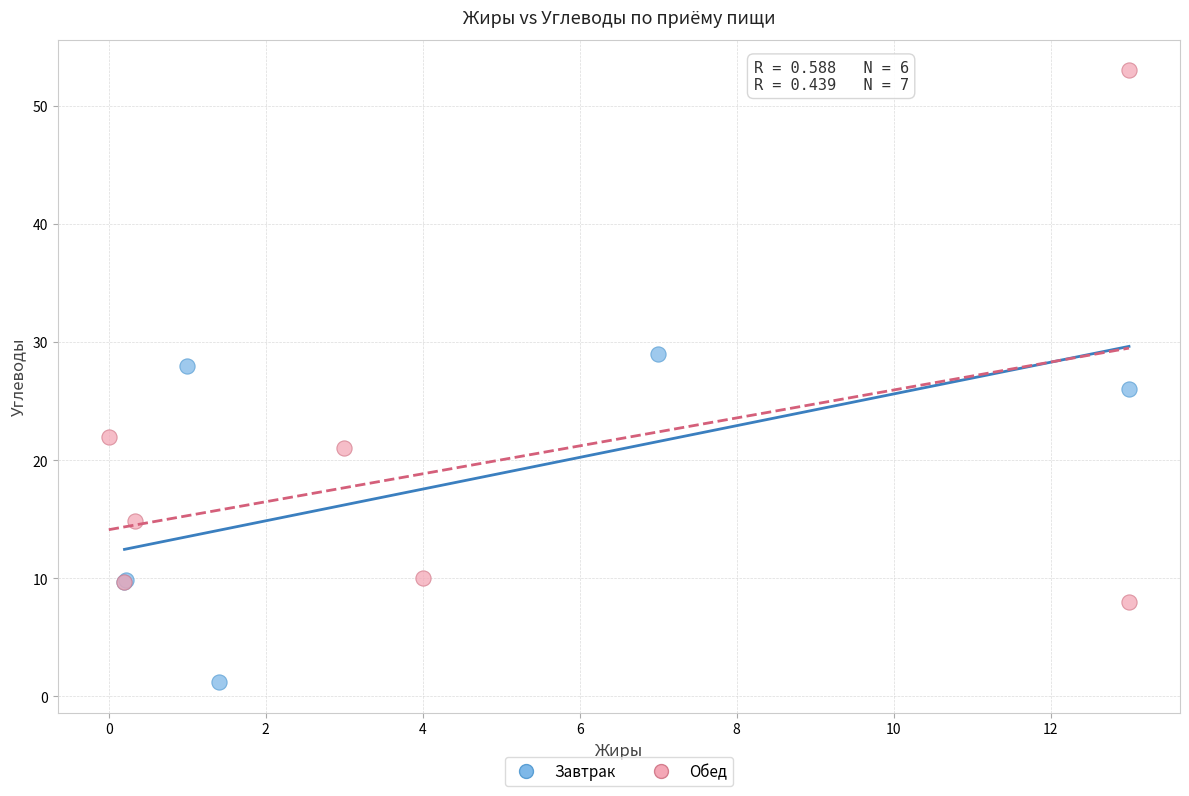

Which series has the largest Y range (max minus min)?

Обед